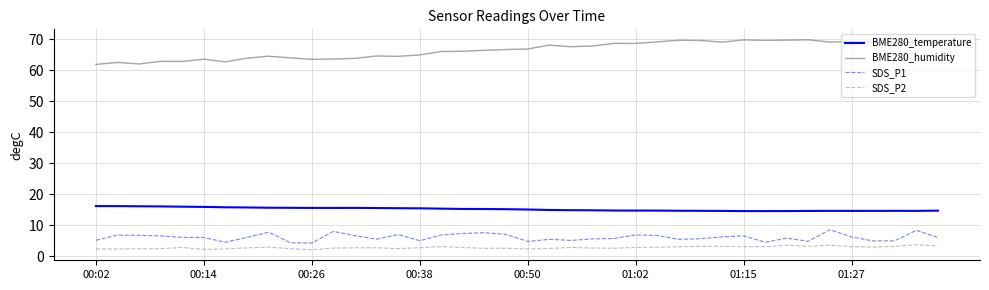

True or false: BME280_temperature and SDS_P1 cross at least once.

False